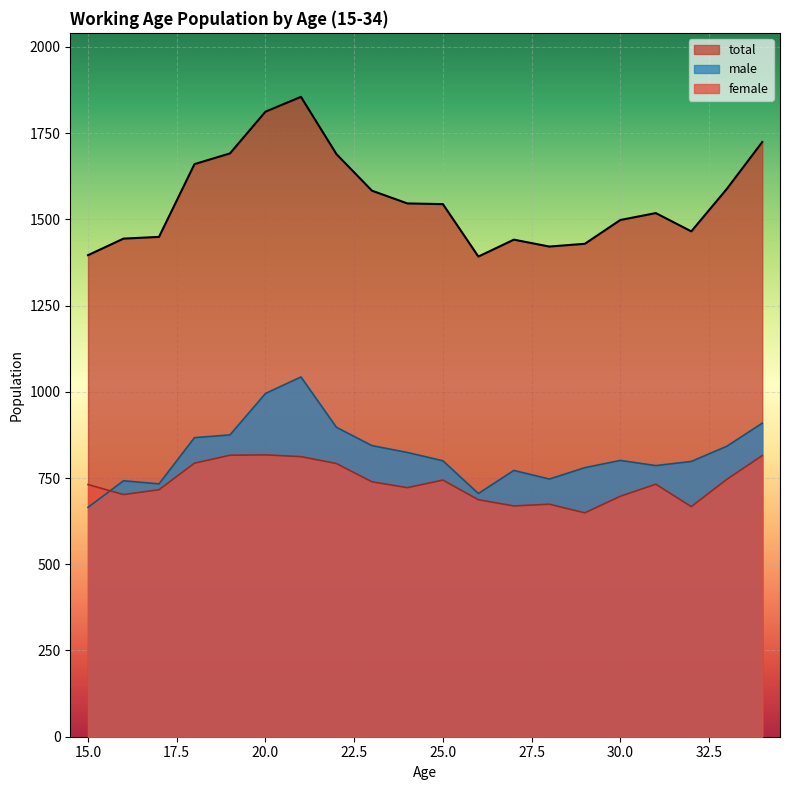

What is the sum of all total values?

31145